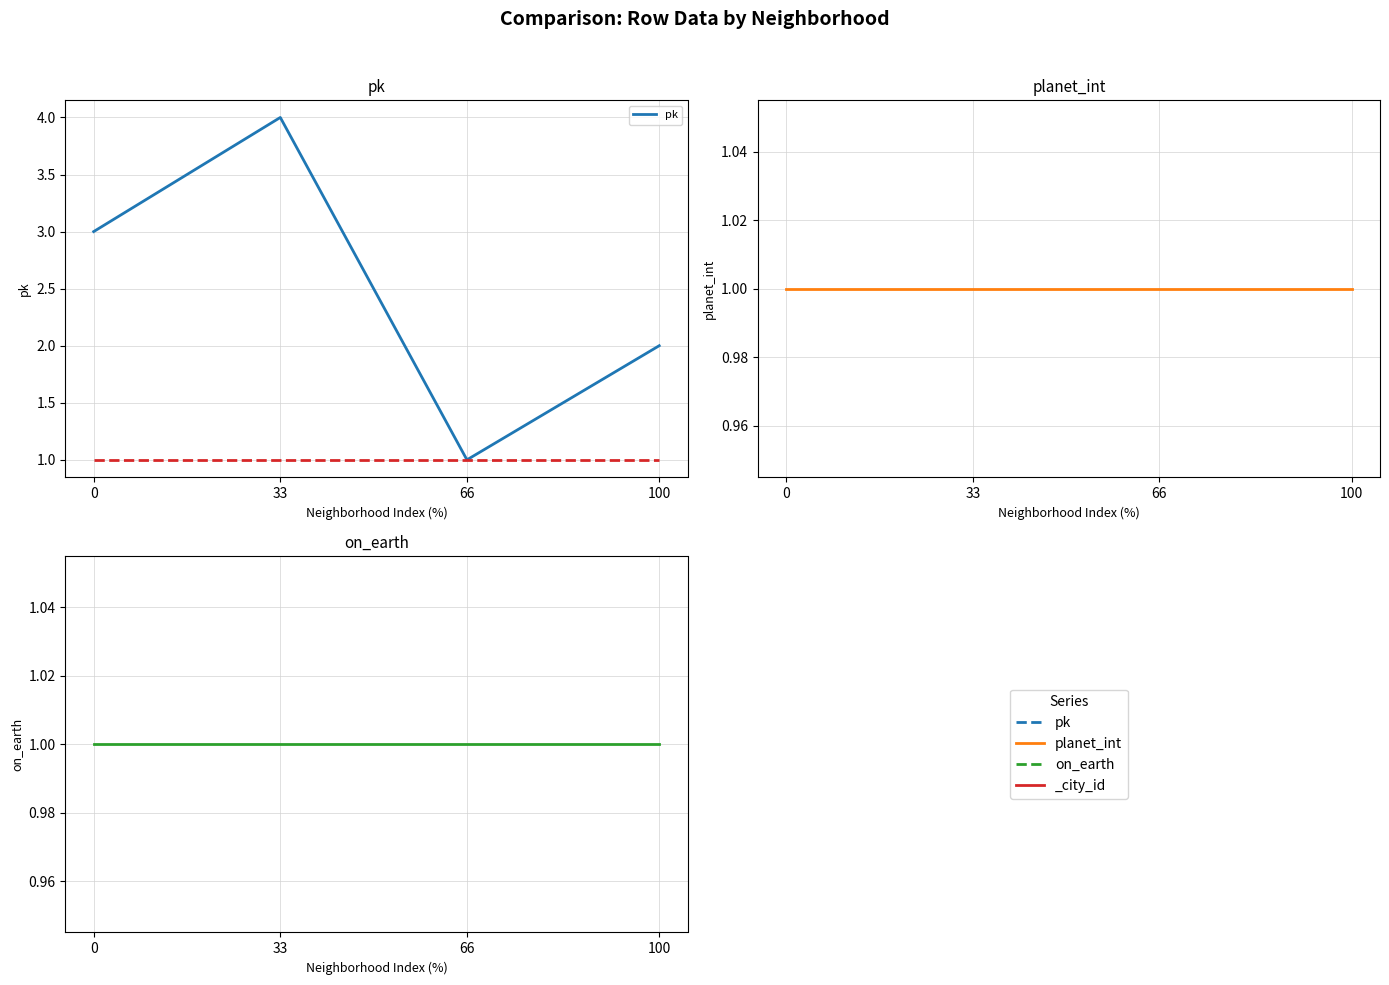

At how many categories does at least one series exceed 2?

2